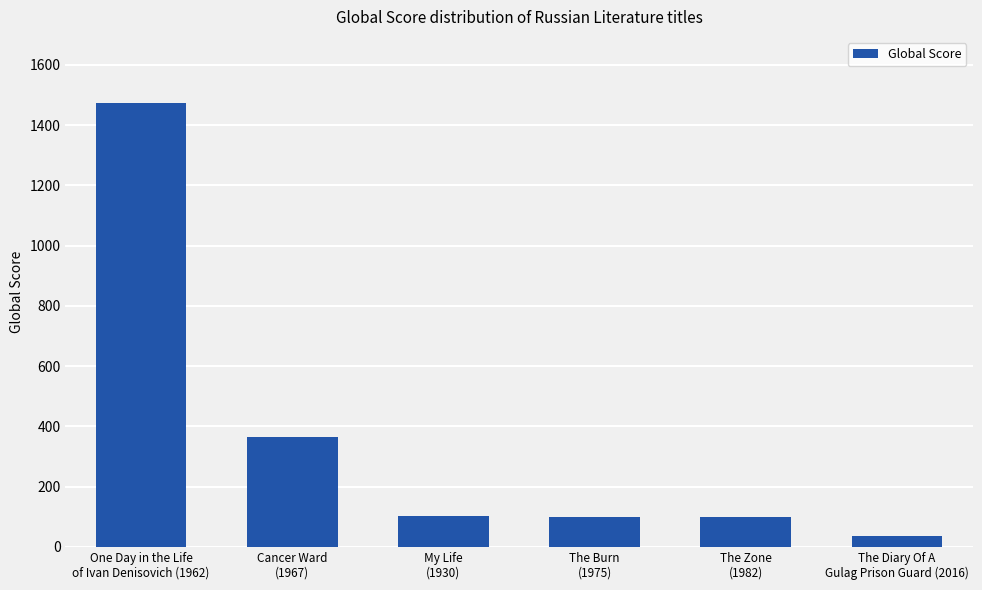

What is the change in value from The Zone
(1982) to The Diary Of A
Gulag Prison Guard (2016)?

-62